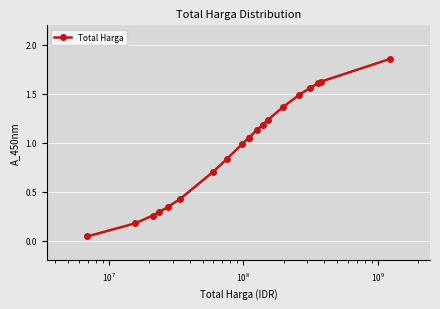

What is the difference between the maximum and minimum values?

1.8